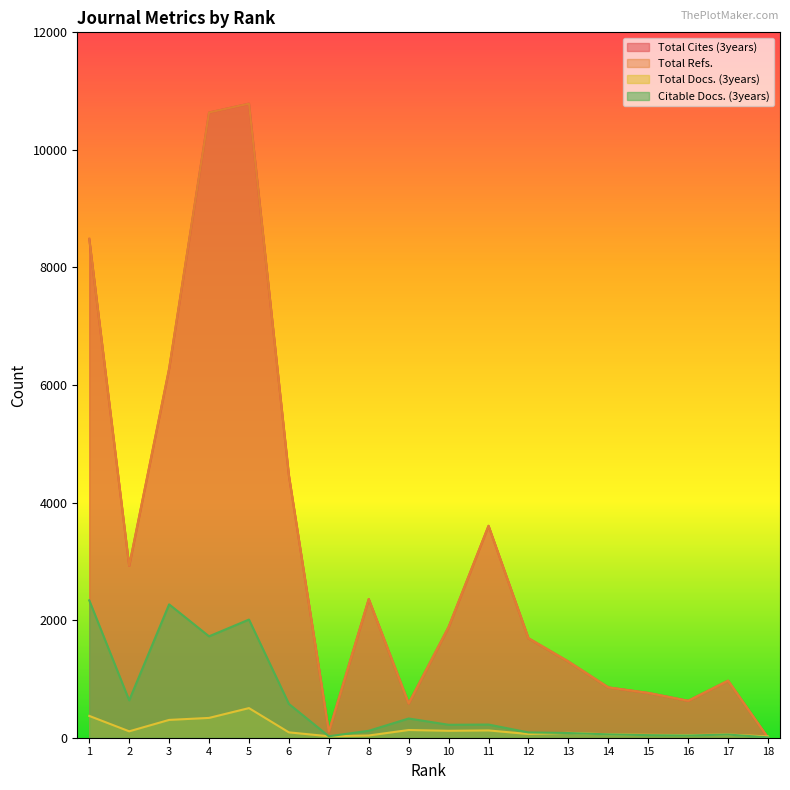

Which series changed the most between 13 and 14?

Total Cites (3years)